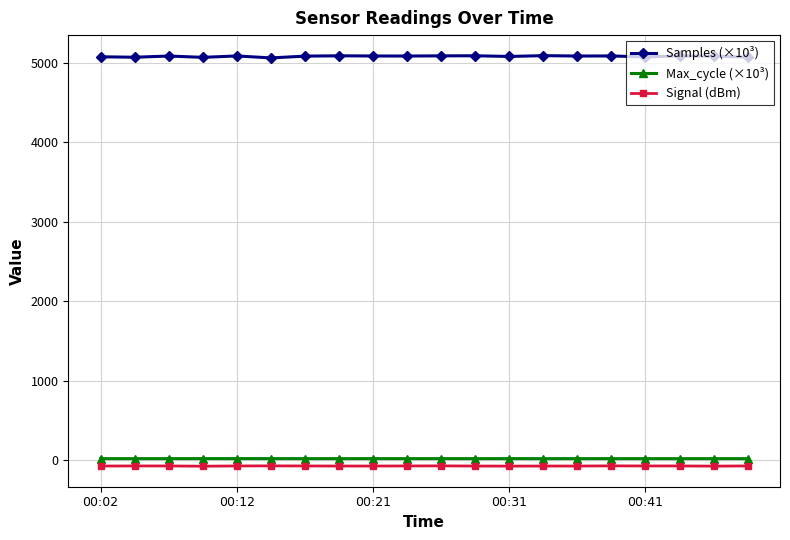

What is the difference between the maximum and second lowest values in the Max_cycle (×10³) series?

0.6